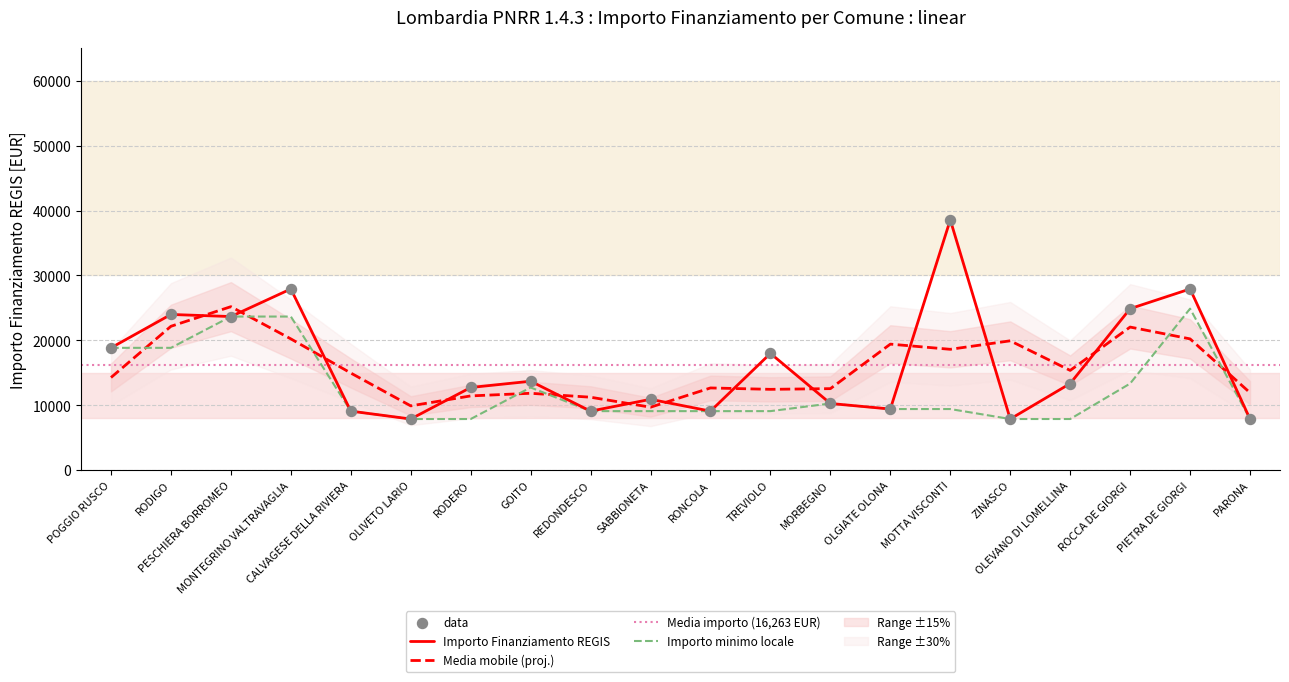

What is the change in value from RODIGO to REDONDESCO?

-14891